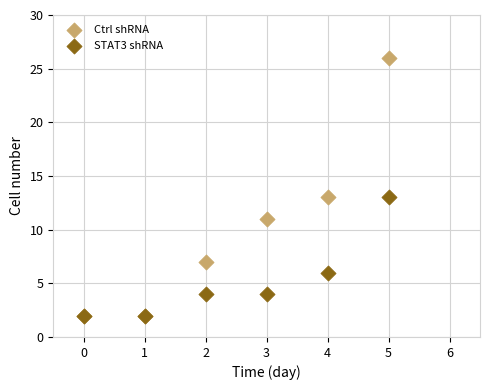

Which series has the widest spread of Y values?

Ctrl shRNA